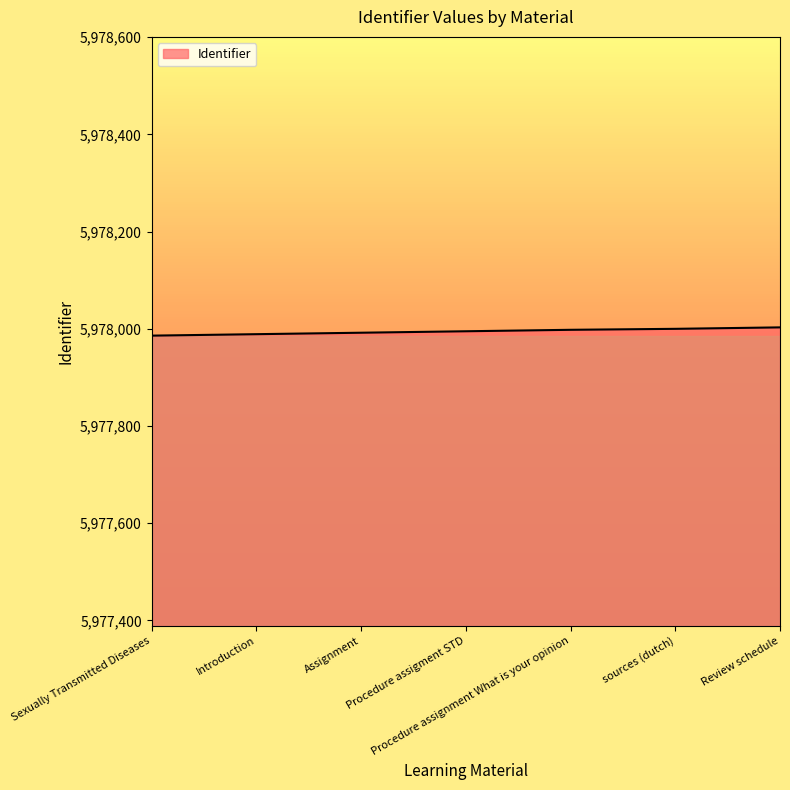

What is the maximum value shown in the chart?

5978003